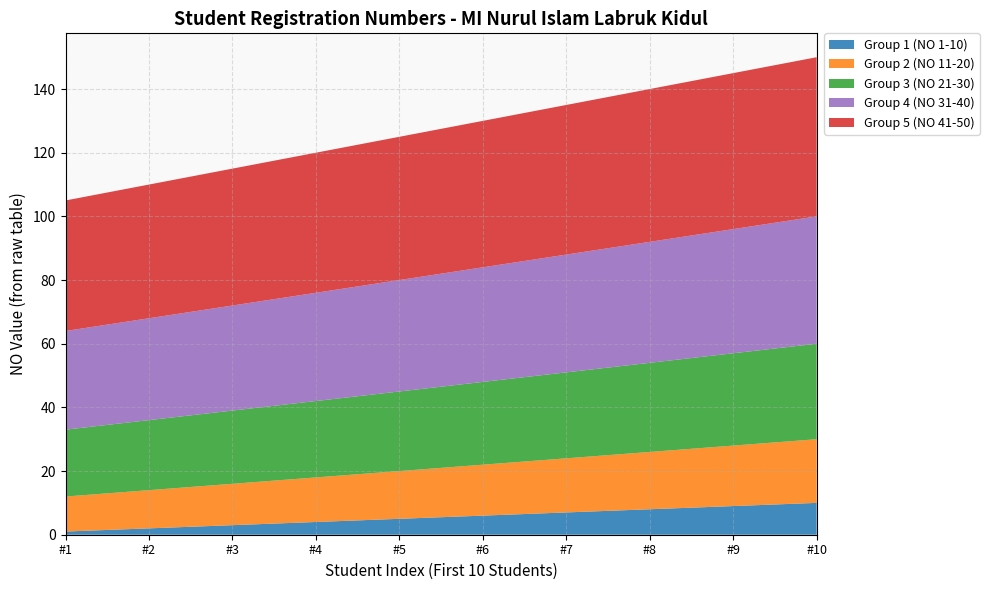

Reading left to right, list all the values displayed in this chart.

NO 1-10: 1	2	3	4	5	6	7	8	9	10
NO 11-20: 11	12	13	14	15	16	17	18	19	20
NO 21-30: 21	22	23	24	25	26	27	28	29	30
NO 31-40: 31	32	33	34	35	36	37	38	39	40
NO 41-50: 41	42	43	44	45	46	47	48	49	50